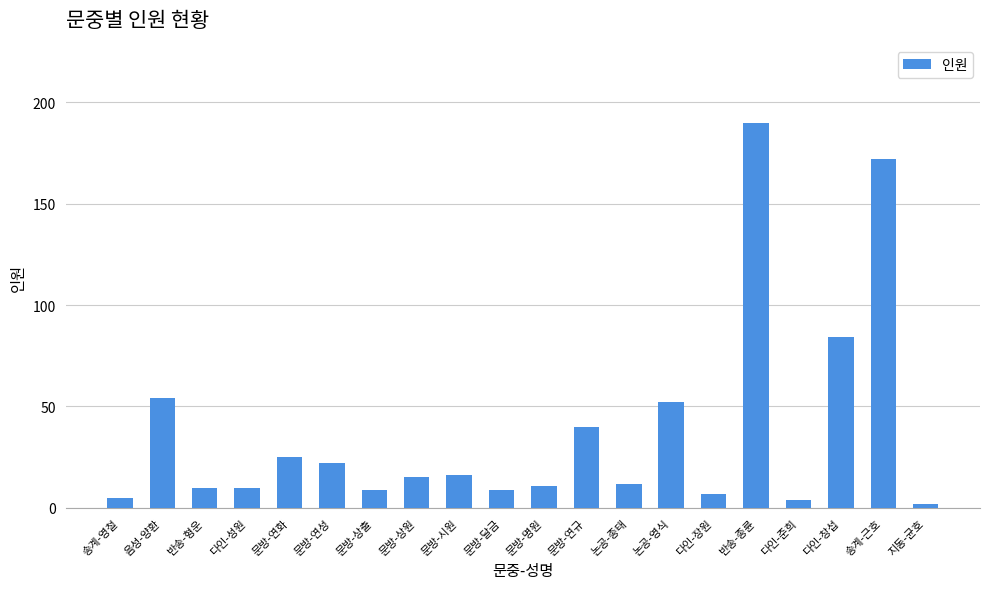

How many values are below 15?

10